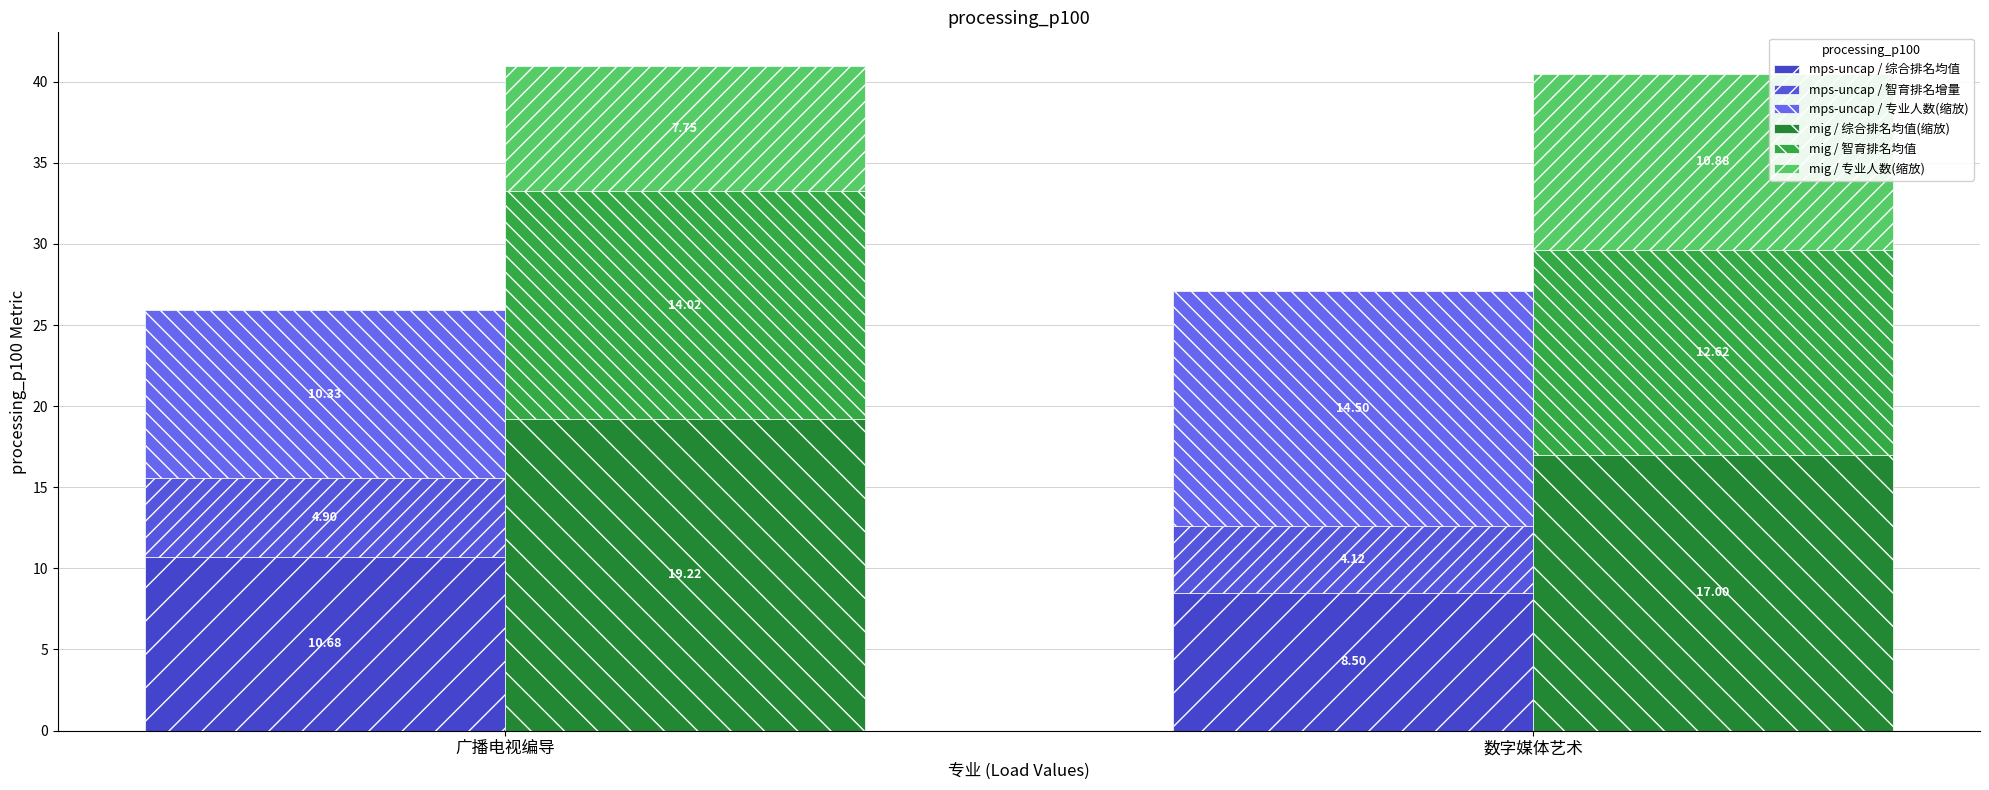

Between 数字媒体艺术 and 广播电视编导, which is larger?

广播电视编导